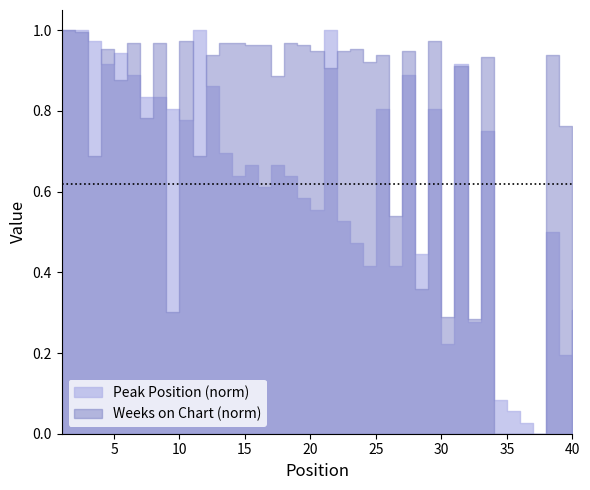

Reading left to right, what are all the values shown in this chart?

Peak Position: 1=1	2=1	3=2	4=4	5=3	6=5	7=7	8=7	9=8	10=9	11=1	12=6	13=12	14=14	15=13	16=15	17=13	18=14	19=16	20=17	21=1	22=18	23=20	24=22	25=8	26=22	27=5	28=21	29=8	30=29	31=4	32=27	33=10	34=34	35=35	36=36	37=37	38=19	39=30	40=26
Weeks on Chart: 1=194	2=193	3=134	4=185	5=170	6=188	7=152	8=188	9=59	10=189	11=134	12=182	13=188	14=188	15=187	16=187	17=172	18=188	19=187	20=184	21=176	22=184	23=185	24=179	25=182	26=105	27=184	28=70	29=189	30=57	31=177	32=56	33=181	34=1	35=1	36=1	37=1	38=182	39=148	40=63